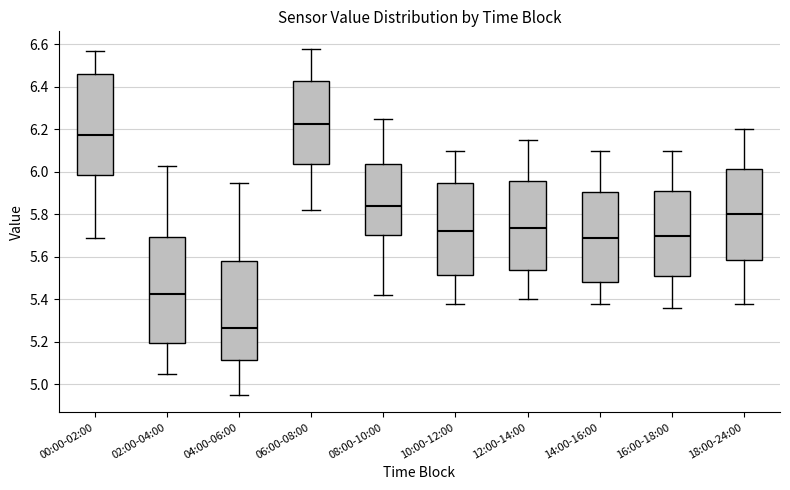

Reading left to right, read every box against the y-axis: the position of its median line, the range the box covers, and the ends of its whiskers. The values are not printed on the chart, so give them approximately, as read against the axis.

00:00-02:00: median 6.18, box 5.98 to 6.46, whiskers 5.70 to 6.58
02:00-04:00: median 5.42, box 5.20 to 5.70, whiskers 5.06 to 6.04
04:00-06:00: median 5.26, box 5.12 to 5.58, whiskers 4.96 to 5.96
06:00-08:00: median 6.22, box 6.04 to 6.42, whiskers 5.82 to 6.58
08:00-10:00: median 5.84, box 5.70 to 6.04, whiskers 5.42 to 6.26
10:00-12:00: median 5.72, box 5.52 to 5.96, whiskers 5.38 to 6.10
12:00-14:00: median 5.74, box 5.54 to 5.96, whiskers 5.40 to 6.16
14:00-16:00: median 5.70, box 5.48 to 5.90, whiskers 5.38 to 6.10
16:00-18:00: median 5.70, box 5.52 to 5.92, whiskers 5.36 to 6.10
18:00-24:00: median 5.80, box 5.58 to 6.02, whiskers 5.38 to 6.20